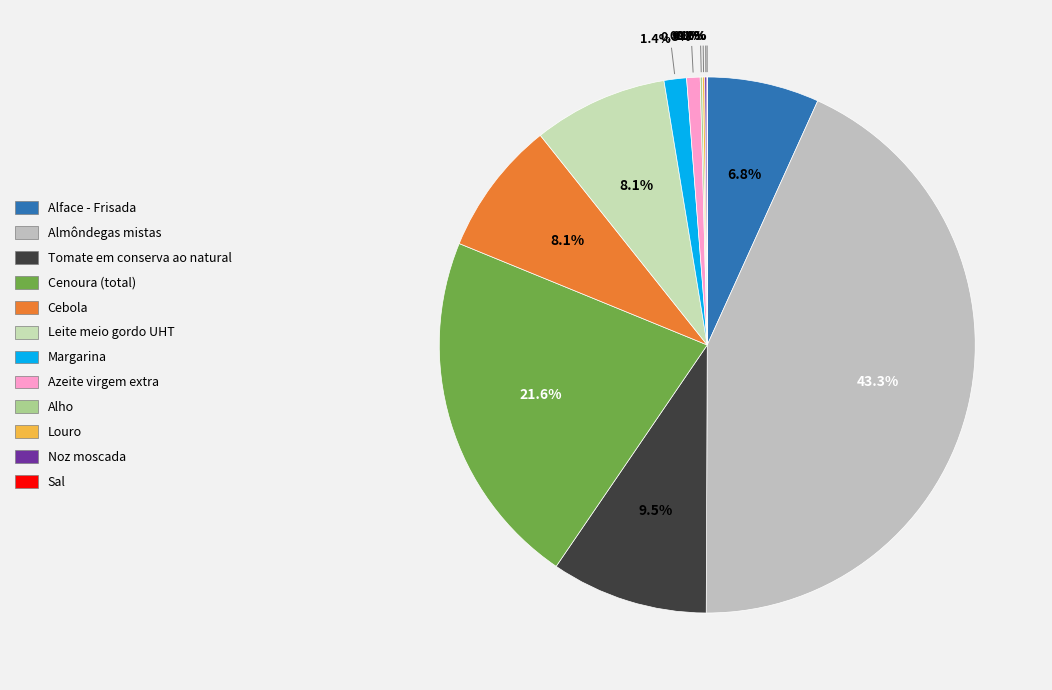

Which slice is the largest?

Almôndegas mistas